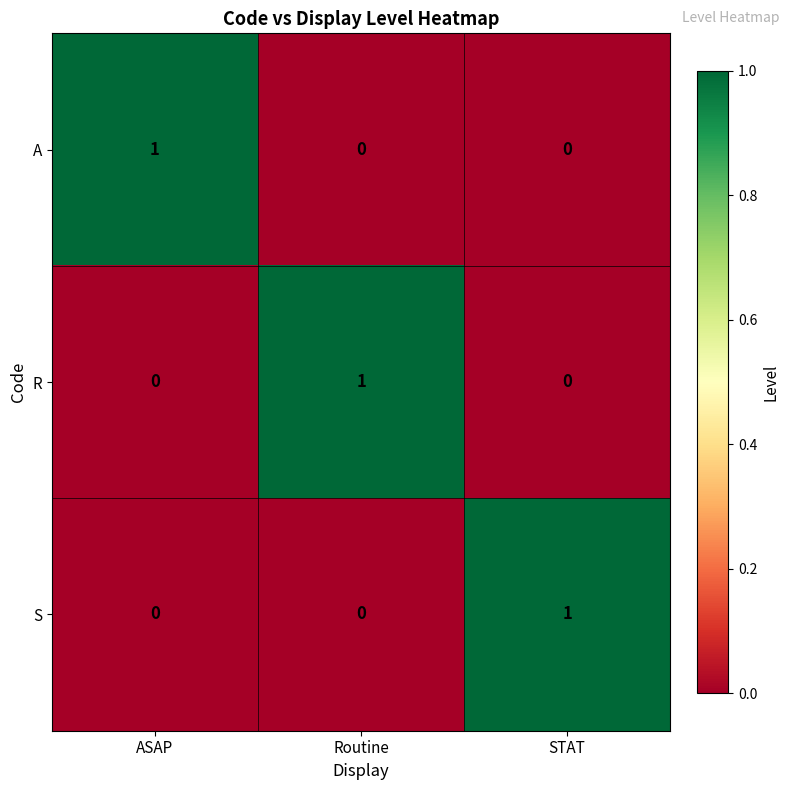

The value of R at Routine is 0. True or false?

False